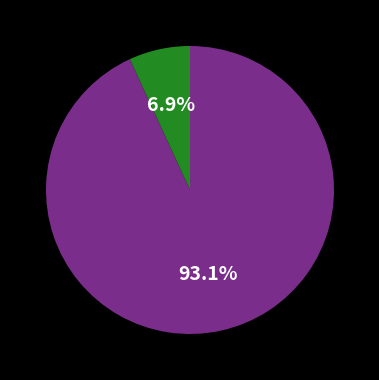

Does any single category account for the majority?

Yes